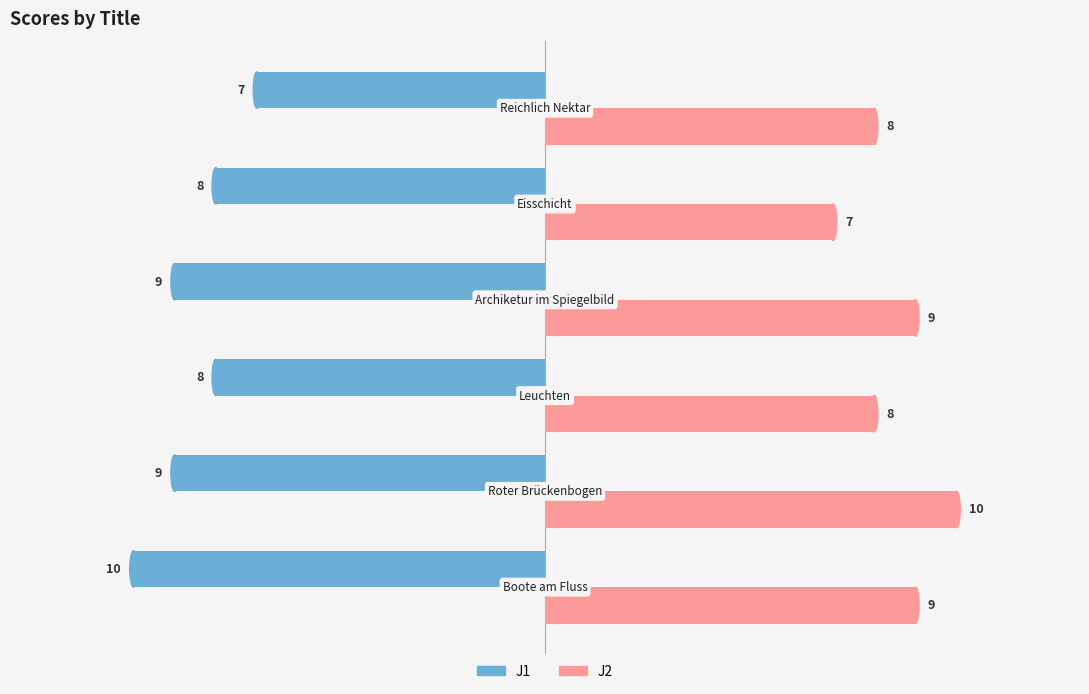

What is the difference between the second highest and second lowest values in the J2 series?

1